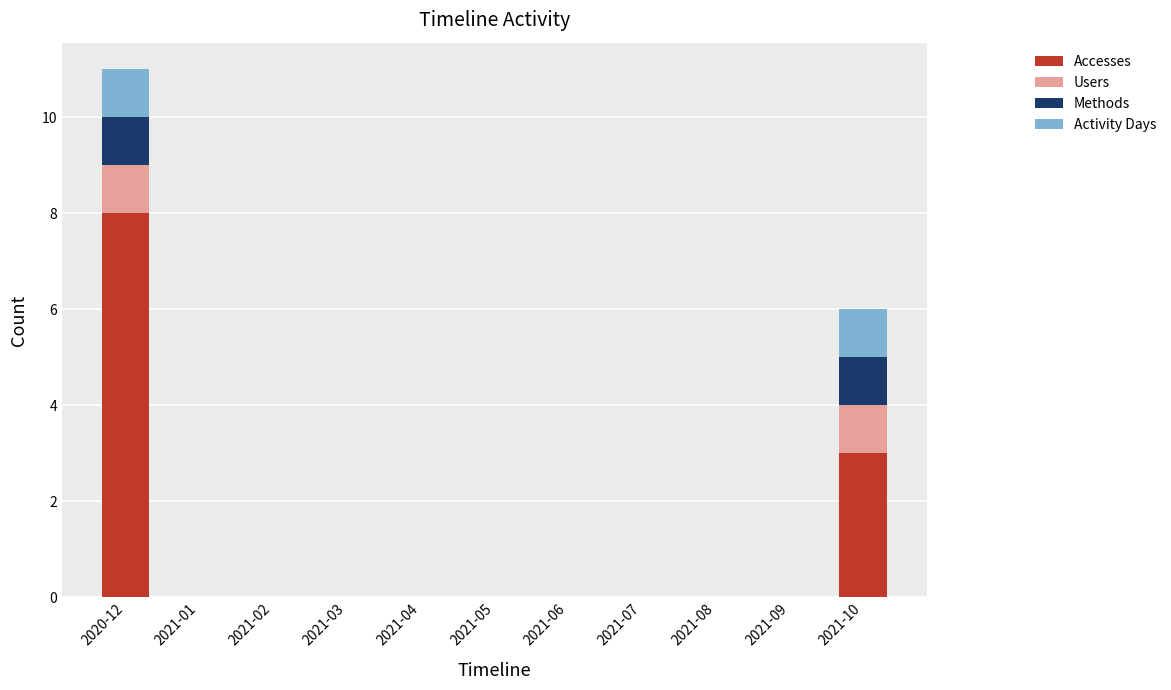

What is the average value of the Accesses series?

1